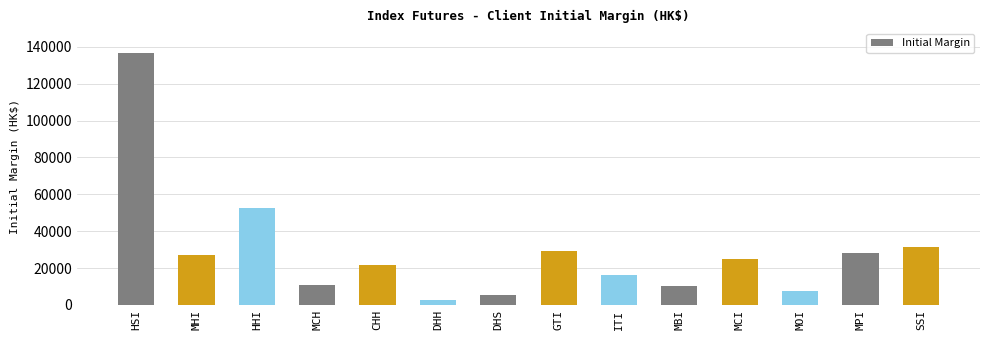

What is the label of the 12th bar from the right?

HHI